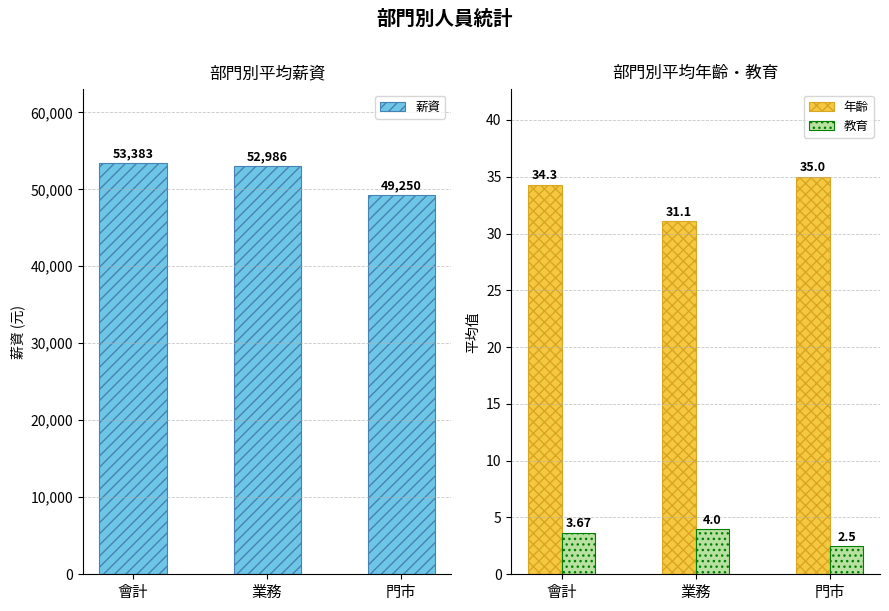

Read the 教育 value at 門市.

2.5